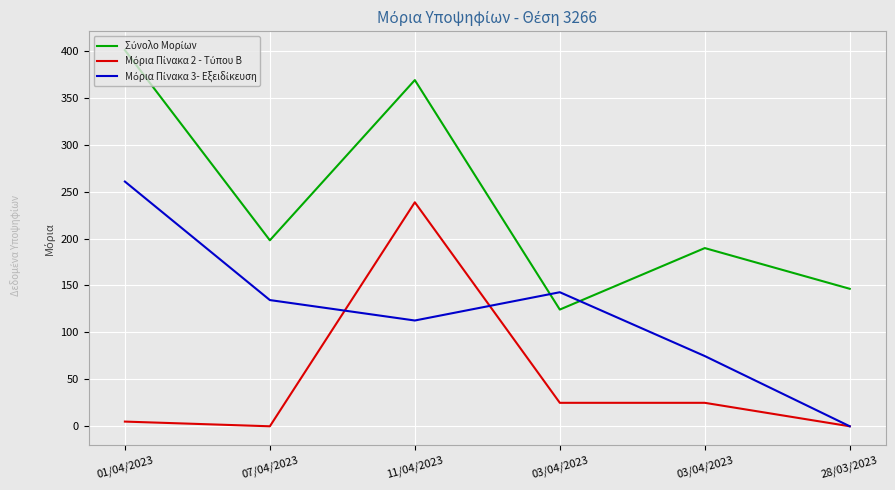

What is the sum of all Μόρια Πίνακα 2 - Τύπου Β values?

293.6